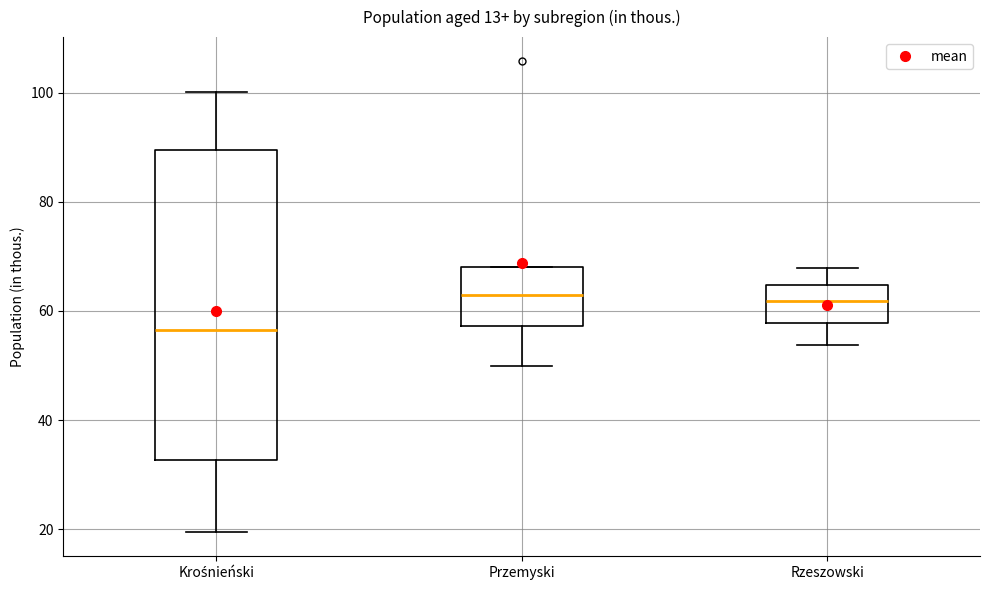

Comparing the boxes themselves (not the whiskers), which one is the tallest?

Krośnieński